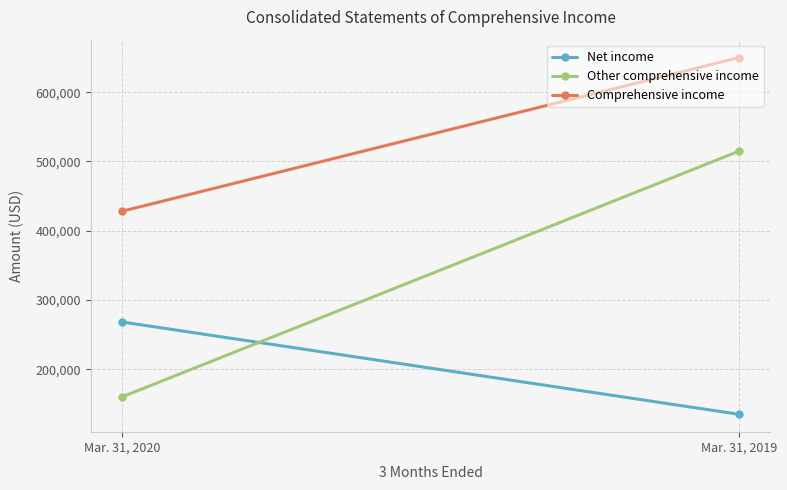

What is the difference between the highest and lowest values at Mar. 31, 2019?

514975